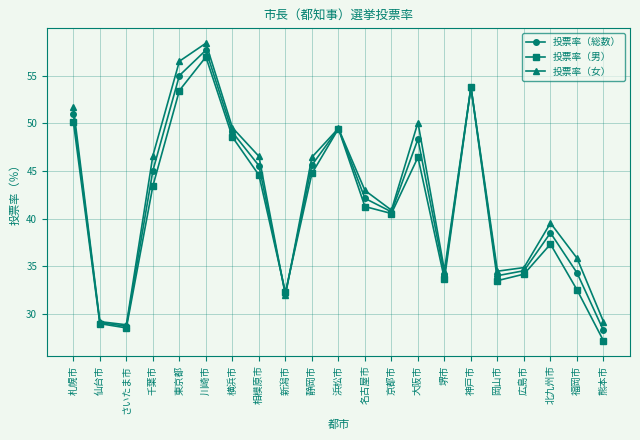

How many interior local peaks does the 投票率（女） series have?

5